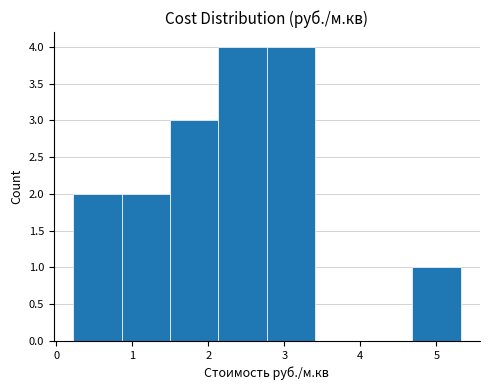

Reading left to right, transcribe this chart: for each bar, give the range it covers on the x-axis and its height. Neither the bar edges nor the heights are printed on the chart, so give them approximately, as read against the axes.

0.2 to 0.9: 2
0.9 to 1.5: 2
1.5 to 2.1: 3
2.1 to 2.8: 4
2.8 to 3.4: 4
3.4 to 4.0: 0
4.0 to 4.7: 0
4.7 to 5.3: 1